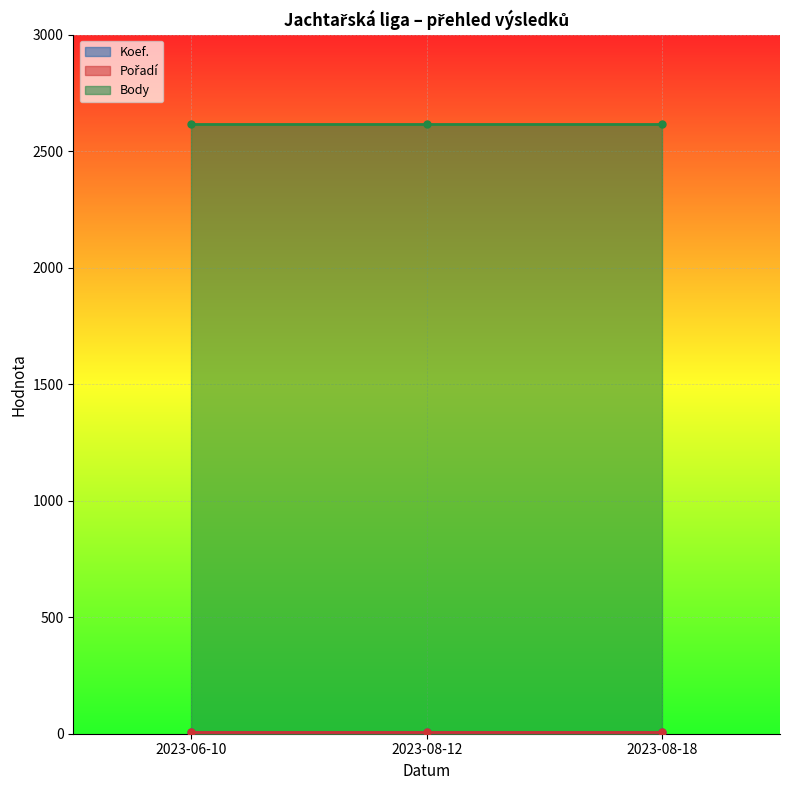

Between 2023-06-10 and 2023-08-18, which is larger?

2023-06-10